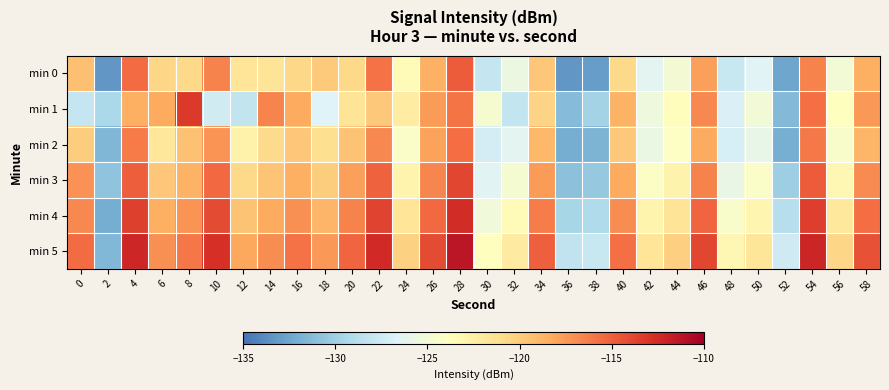

At which category is the sum across all series the highest?

28